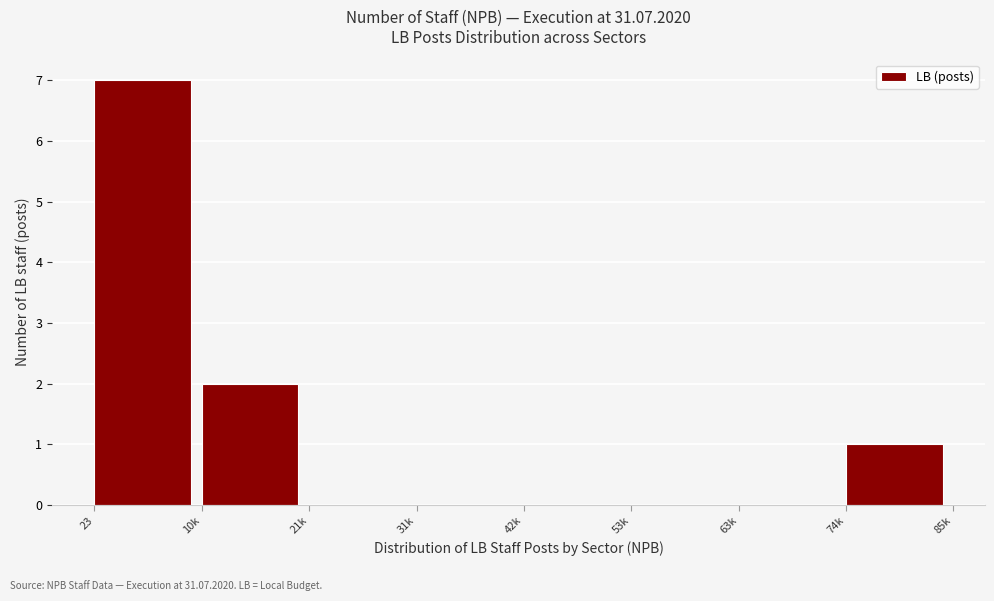

Reading left to right, list all the values displayed in this chart.

23=7	10k=2	21k=0	31k=0	42k=0	53k=0	63k=0	74k=1